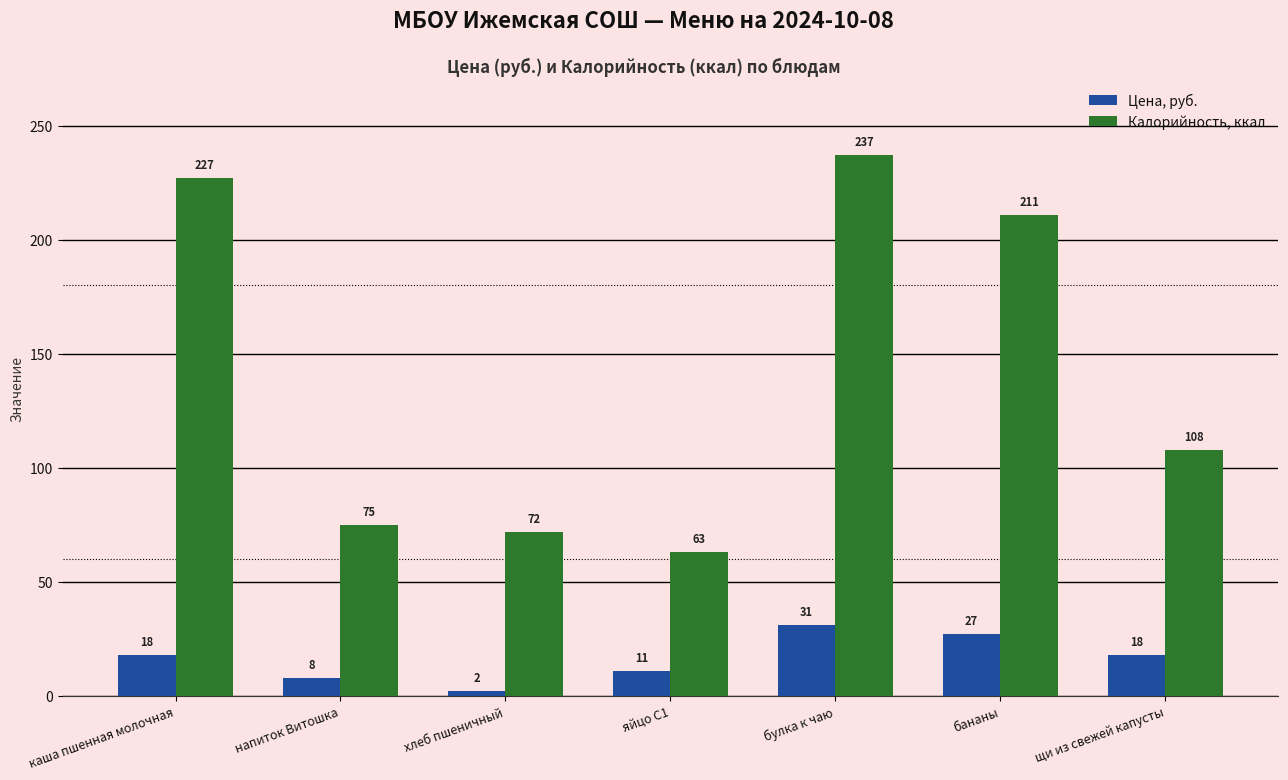

At which label is Калорийность, ккал closest to 150?

щи из свежей капусты